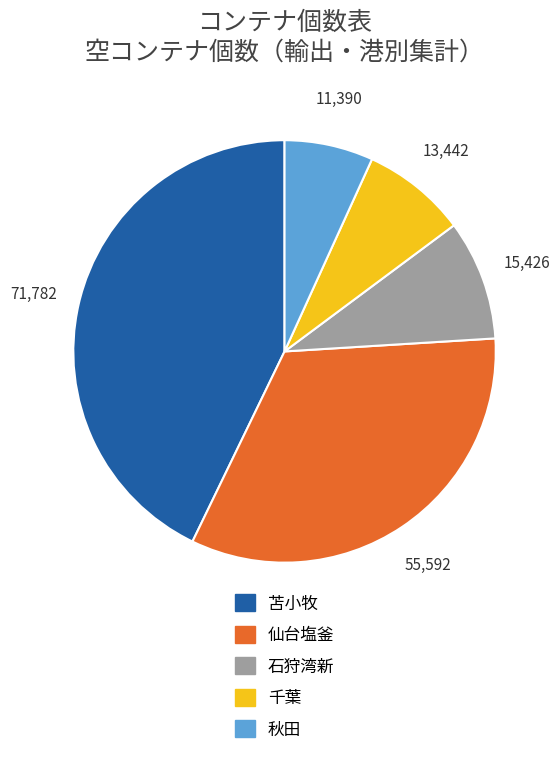

How many slices are in this pie chart?

5